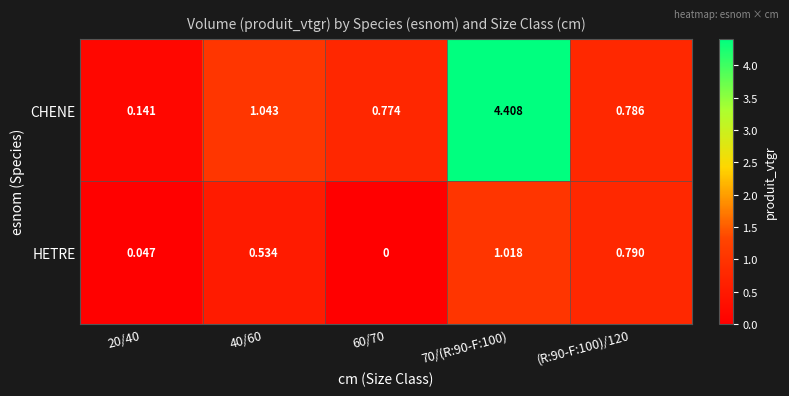

Which series has the widest spread of values?

CHENE